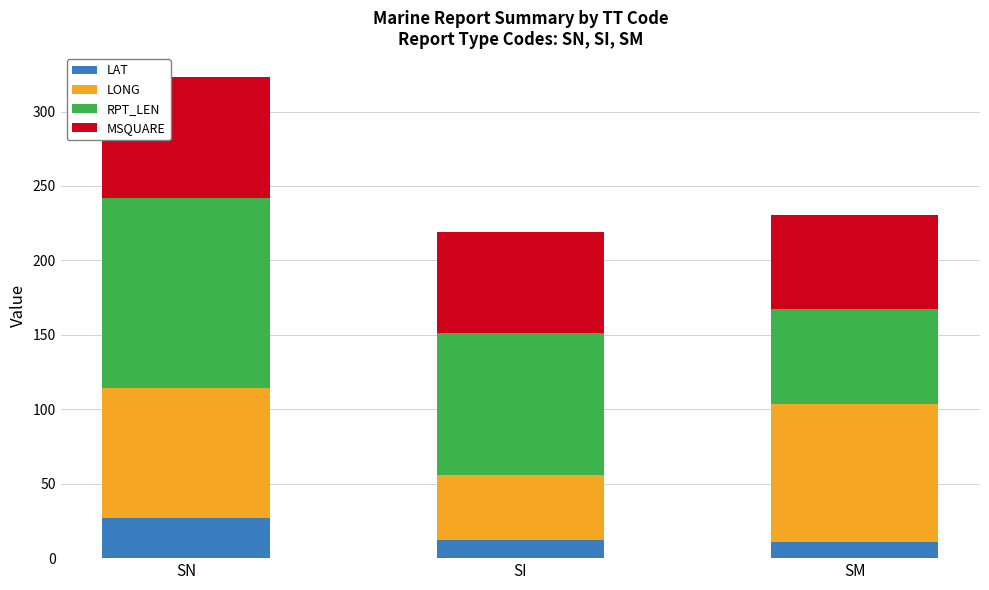

At which label does LAT reach its peak?

SN